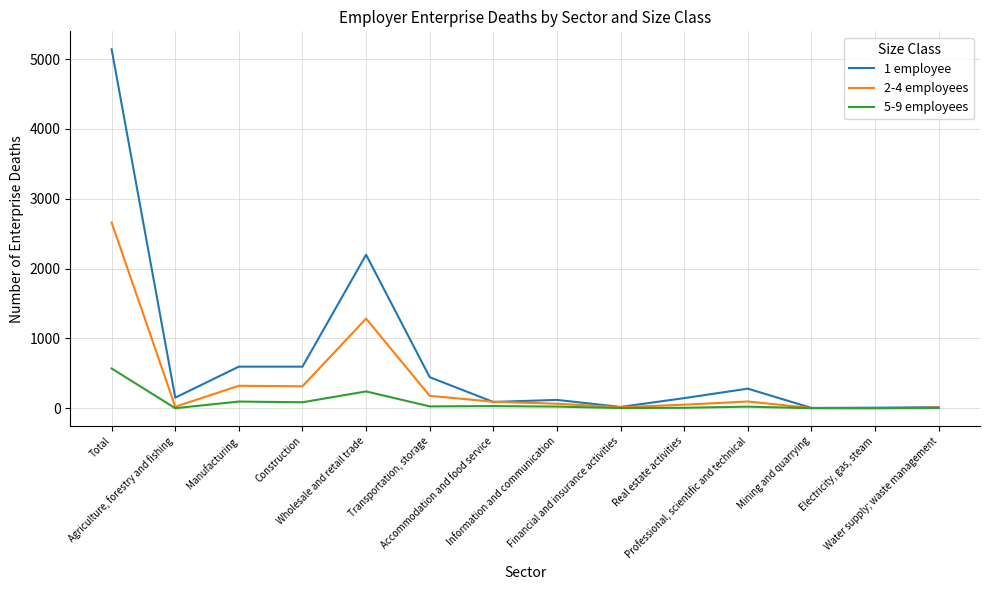

What is the spread (max minus min) of values at Transportation, storage?

418